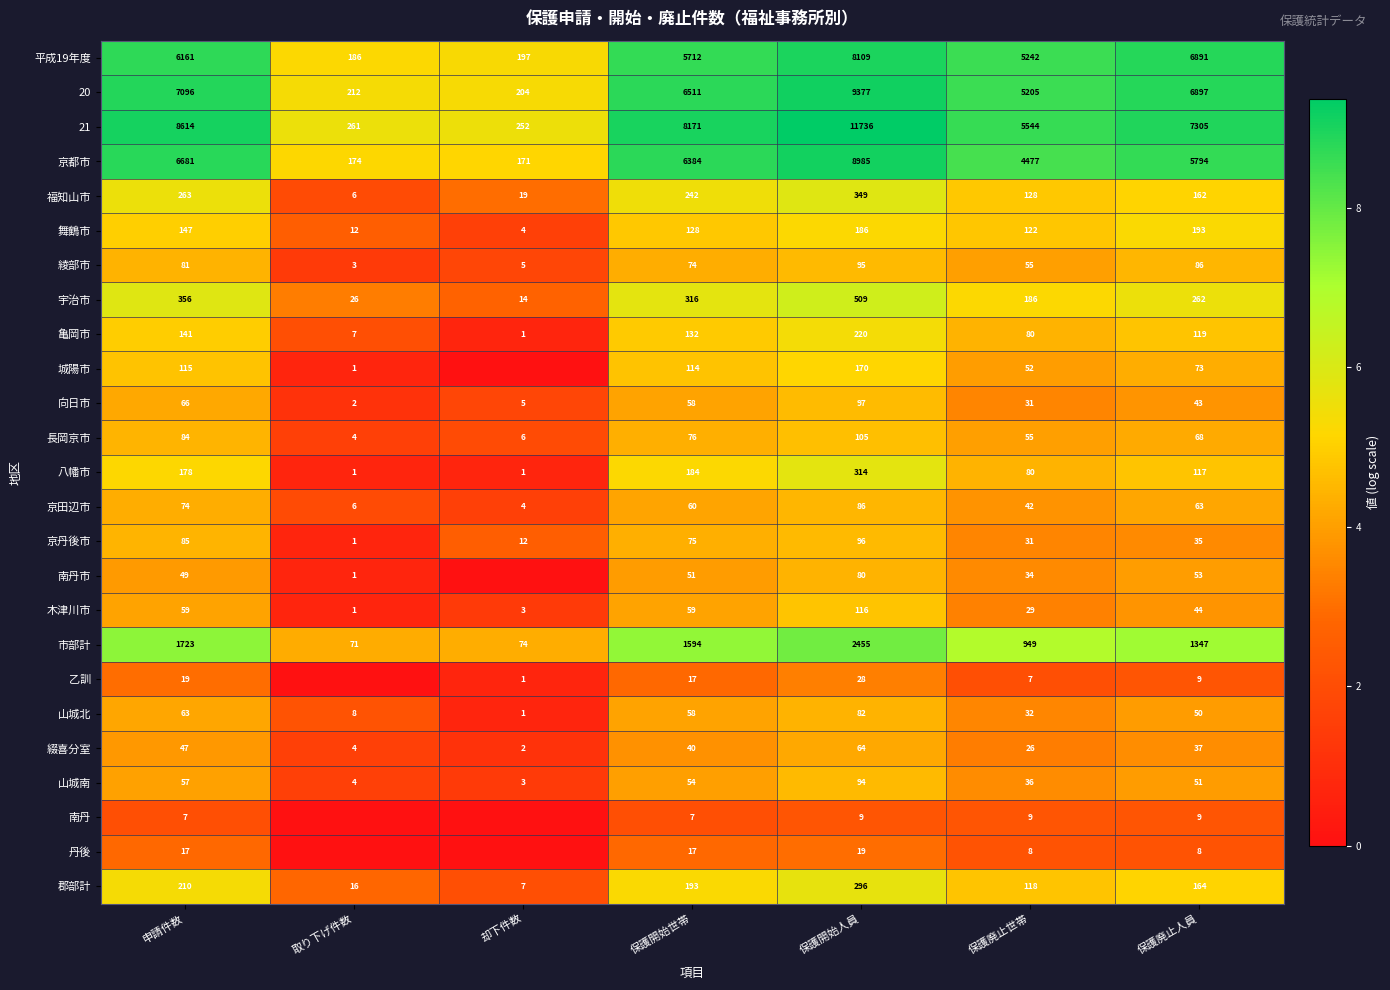

Rank the categories by 京丹後市 value from lowest to highest.

取り下げ件数, 却下件数, 保護廃止世帯, 保護廃止人員, 保護開始世帯, 申請件数, 保護開始人員